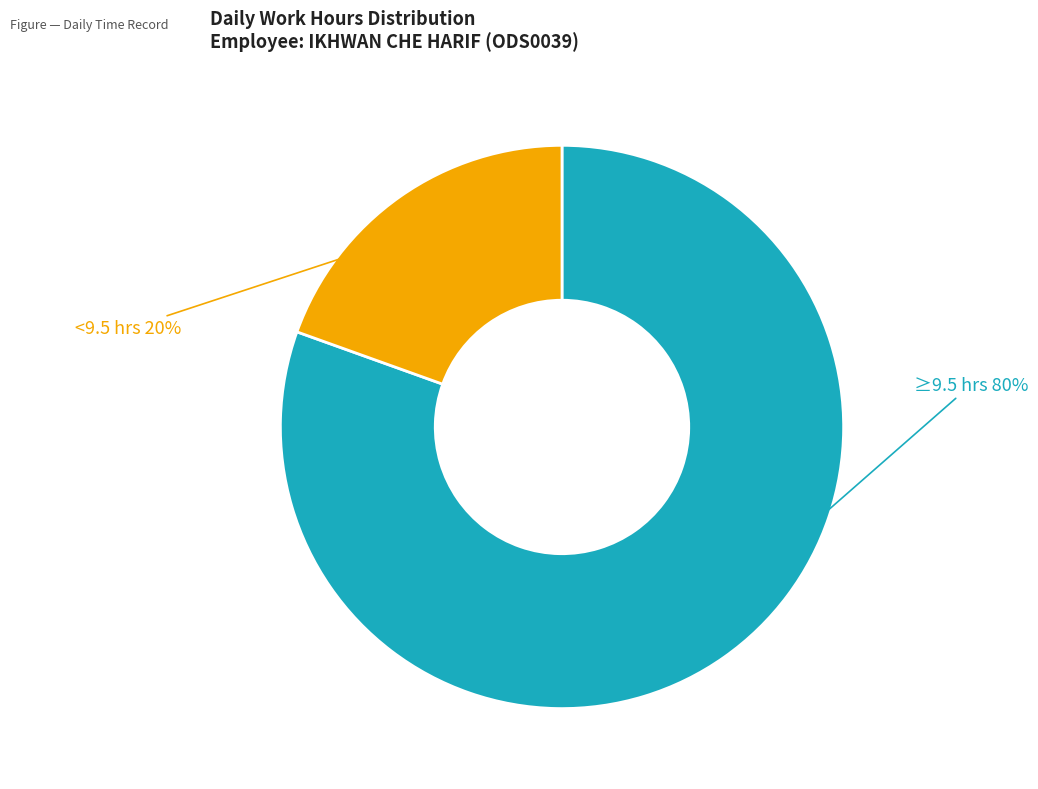

How many slices are in this pie chart?

2